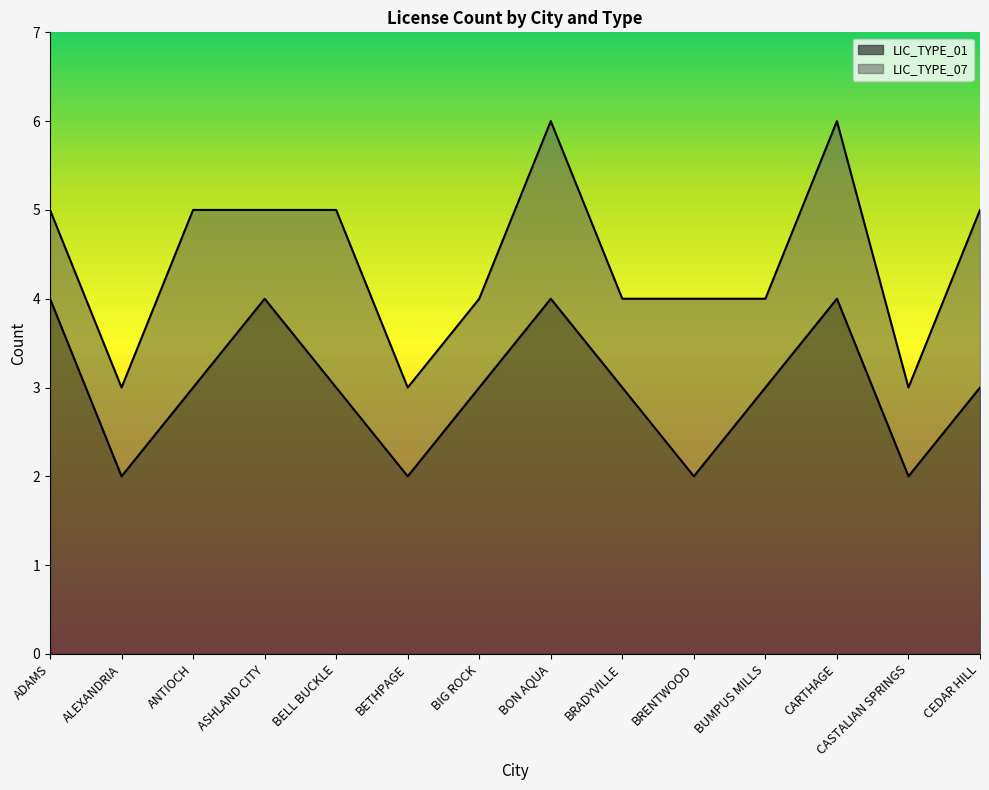

True or false: the data shows 3 at ANTIOCH.

True